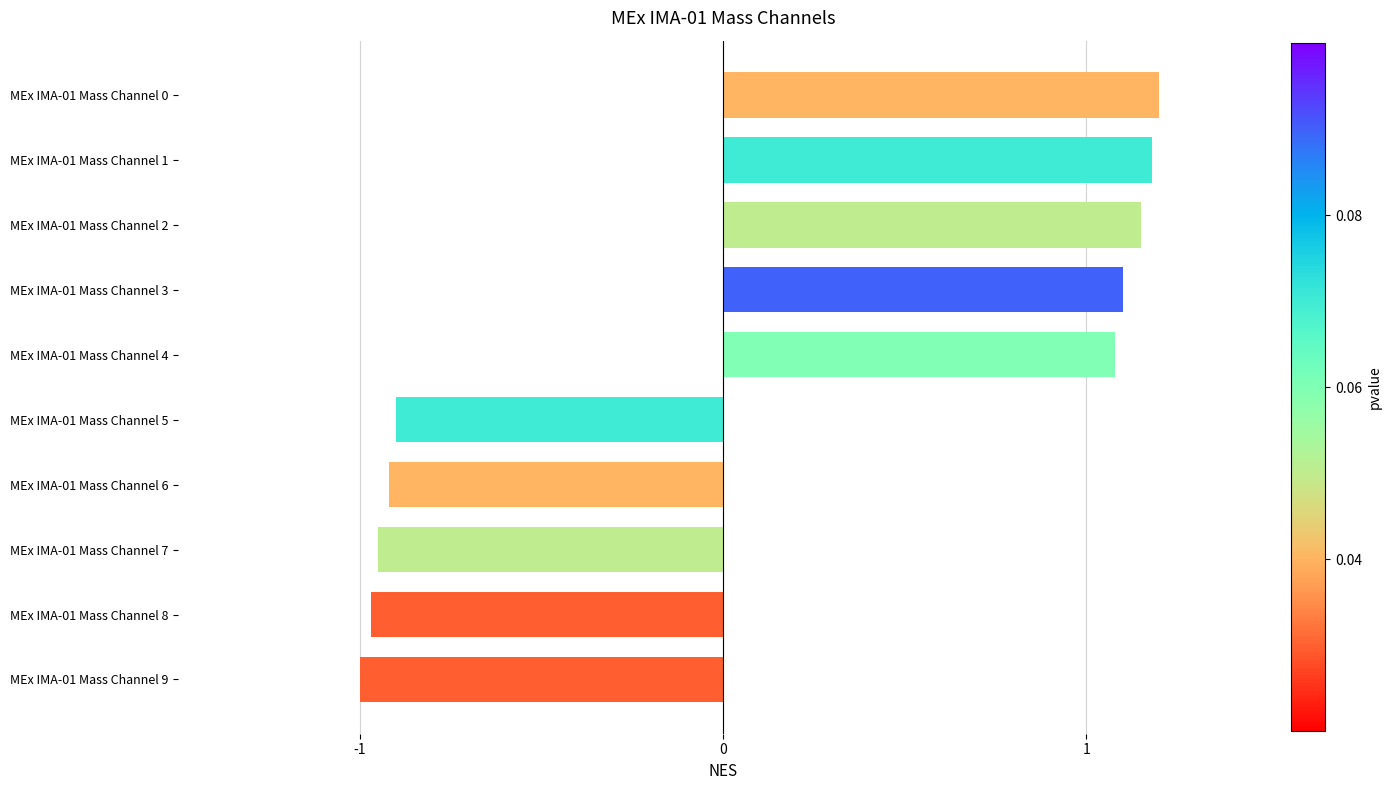

How many positive values are there?

5